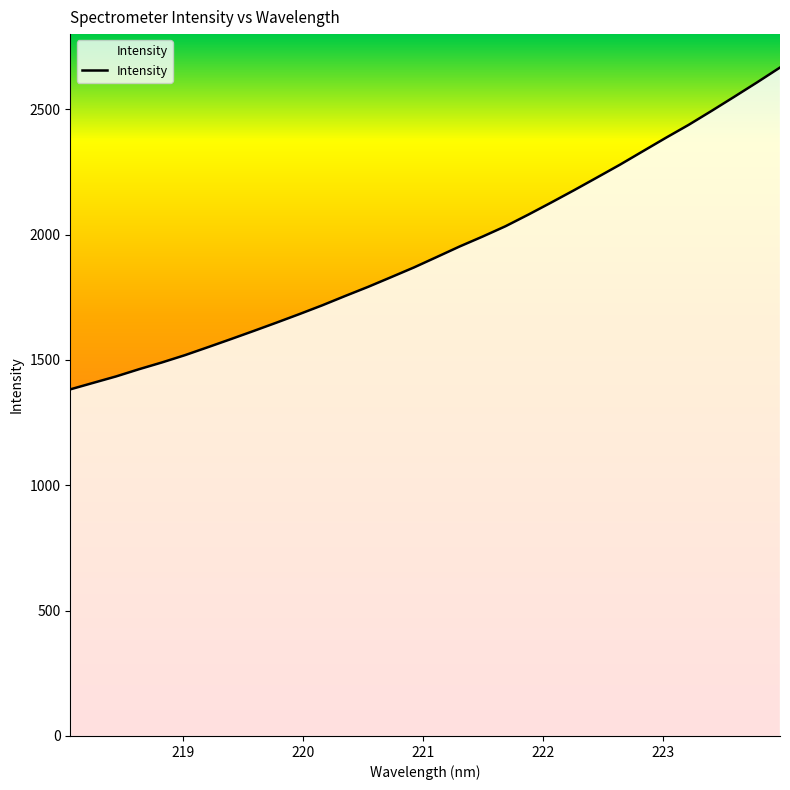

What is the maximum value shown in the chart?

2666.6